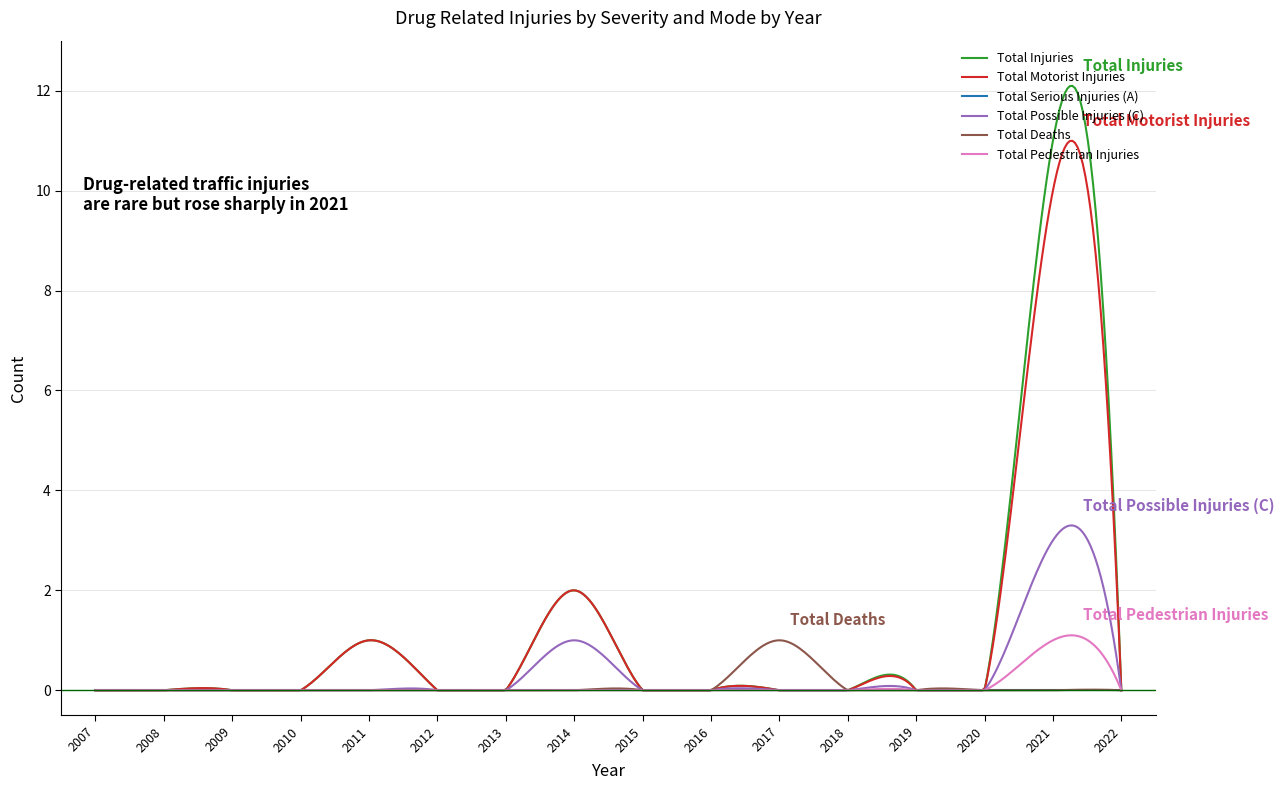

What is the highest value of the Total Injuries series?

12.1